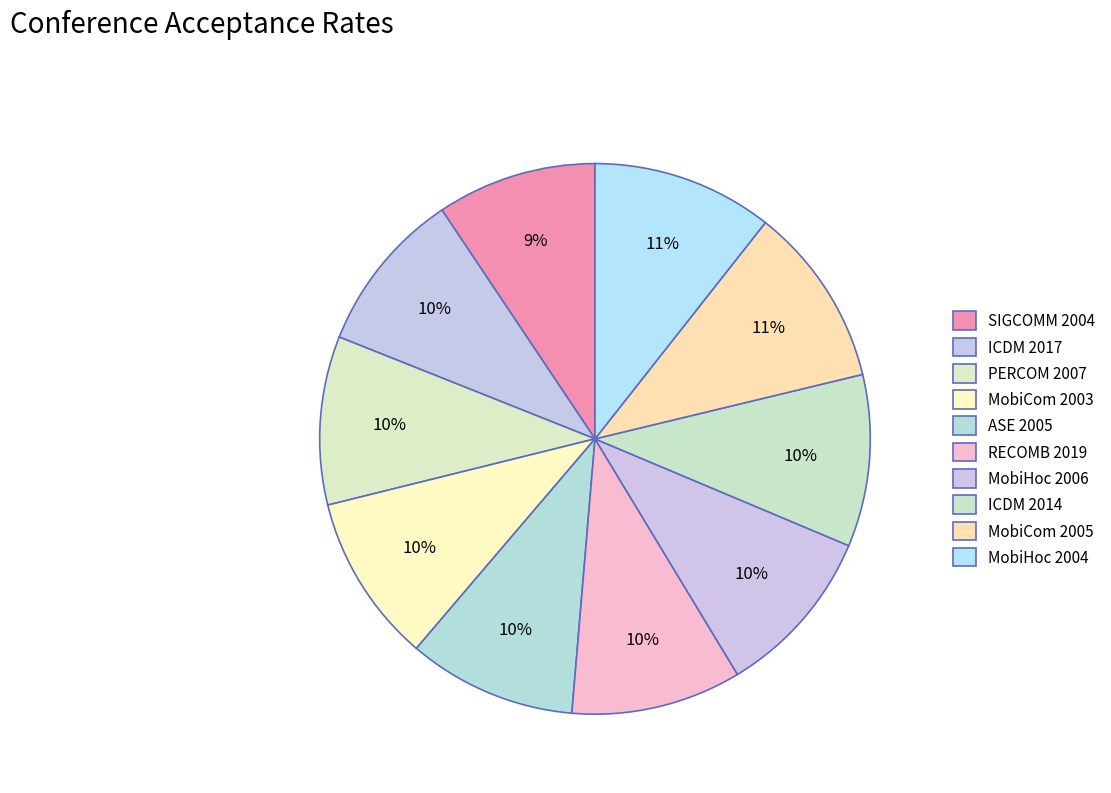

How many segments does this pie chart have?

10